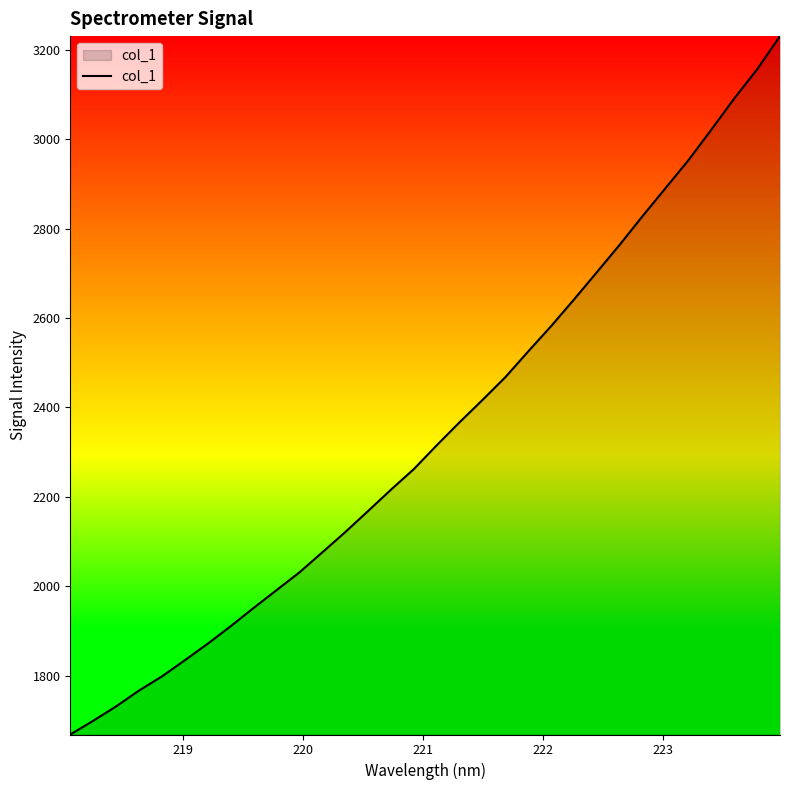

Reading left to right, what are all the values shown in this chart?

1668.1	1698.8	1731.0	1766.4	1798.1	1834.3	1871.3	1910.4	1951.2	1991.0	2030.7	2075.6	2120.9	2168.1	2215.9	2262.0	2315.3	2366.9	2416.8	2467.8	2525.4	2582.0	2641.6	2702.7	2764.3	2828.4	2890.7	2953.1	3021.3	3091.0	3156.2	3230.4